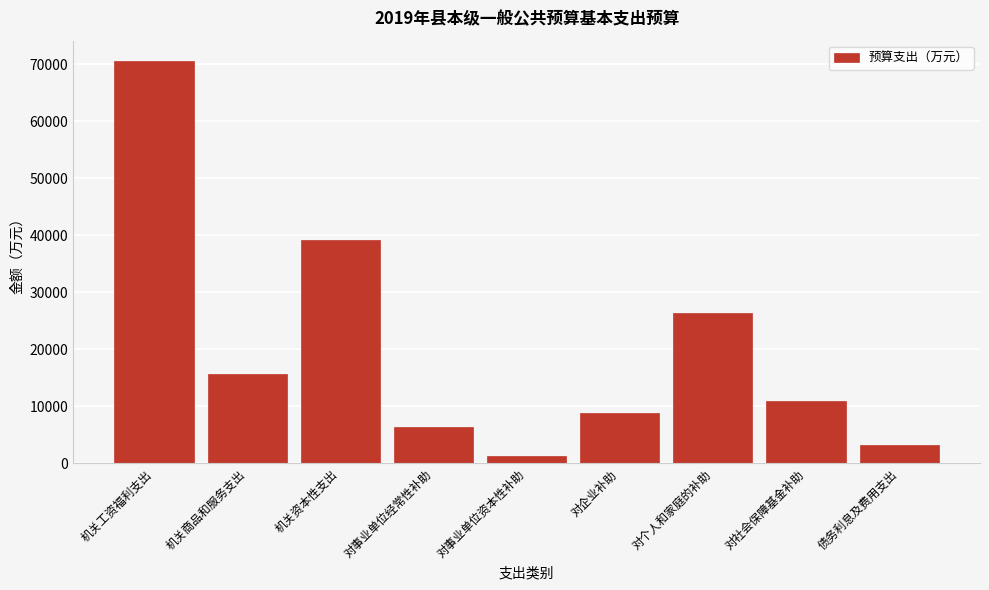

Reading right to left, transcribe all the data shown in this chart.

3256	10837	26304	8886	1240	6451	39178	15596	70565